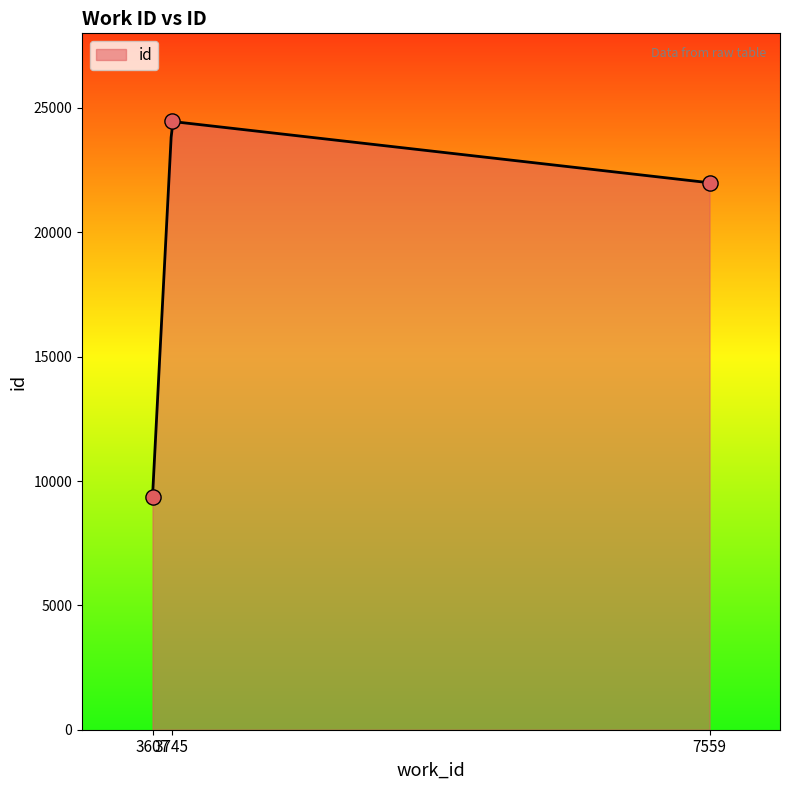

What is the change in value from 3607 to 7559?

+12636